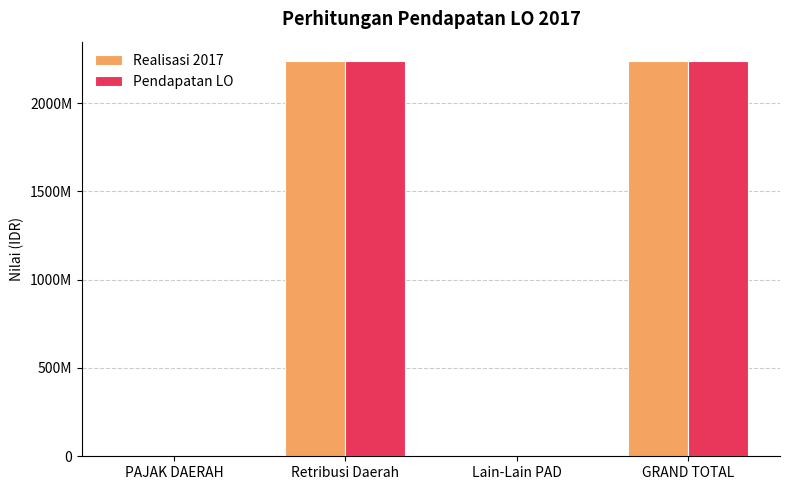

Reading left to right, what are all the values shown in this chart?

Realisasi 2017: 0	2236180000	0	2236180000
Pendapatan LO: 0	2236180000	0	2236180000